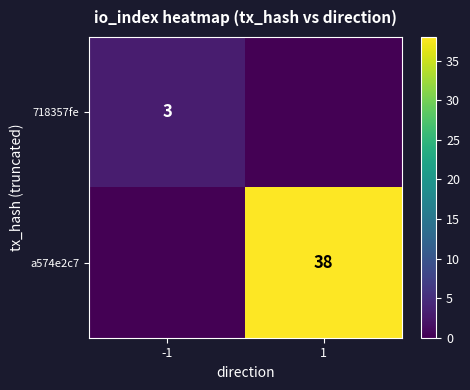

Is it true that a574e2c7 equals 38 at 1?

True